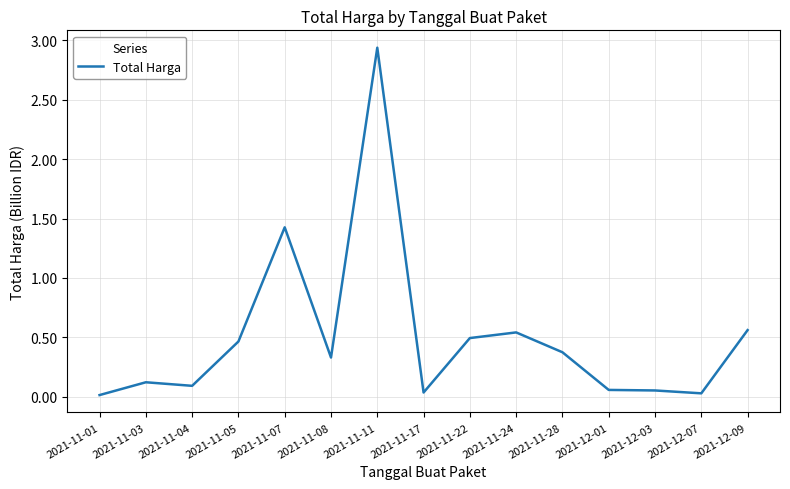

What is the change in value from 2021-11-07 to 2021-11-22?

-0.9